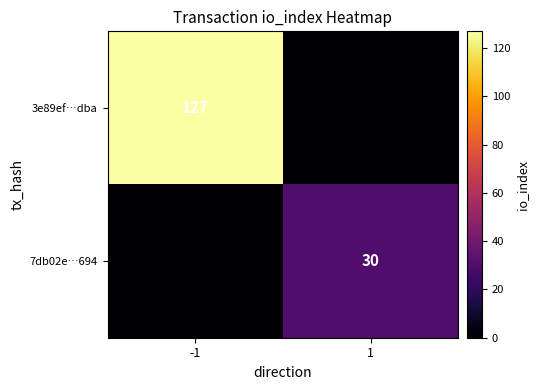

Is the value of 3e89ef…dba at -1 greater than the value of 7db02e…694 at 1?

Yes